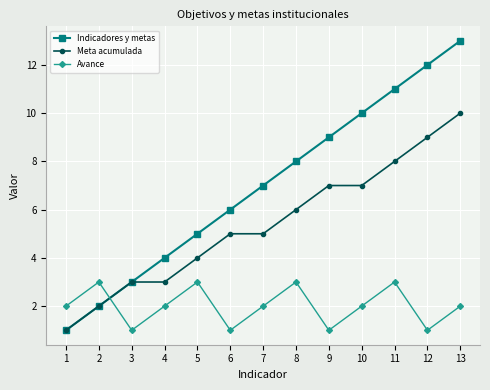

What are all the series names shown in the legend?

Indicadores y metas, Meta acumulada, Avance